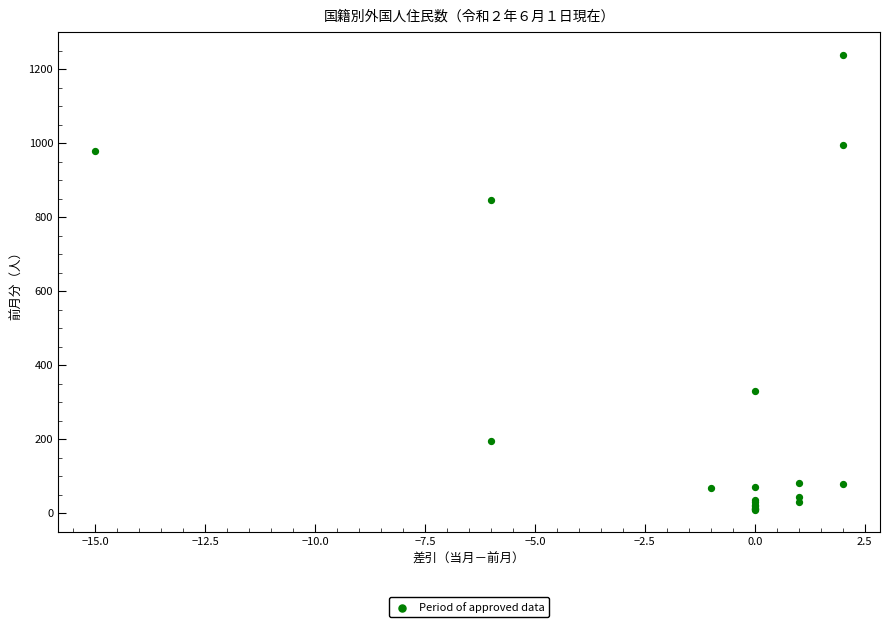

What Y value in the scatter plot is closest to 624?

846